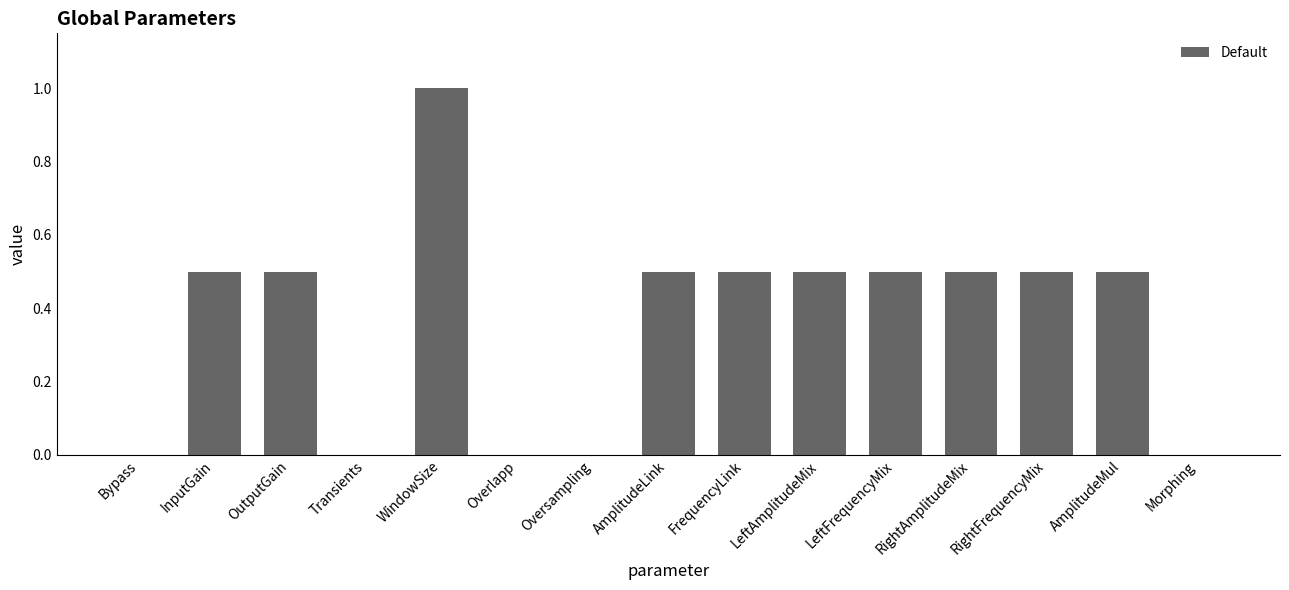

Are the bars horizontal?

No